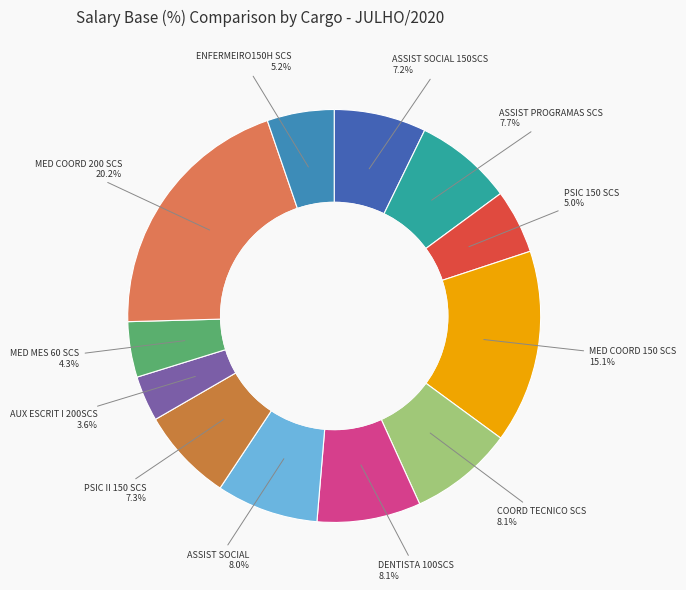

How many segments does this pie chart have?

12